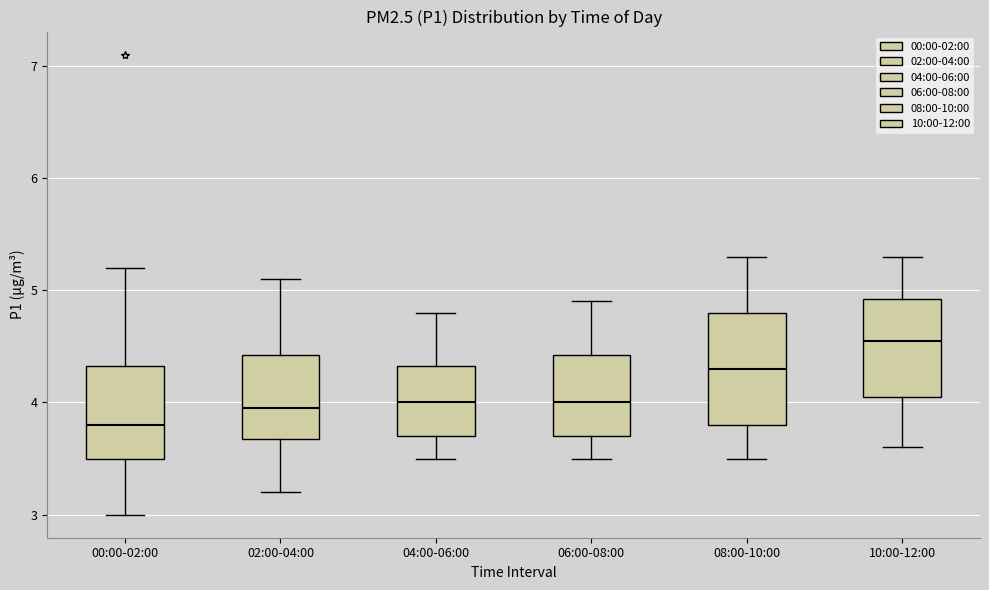

Reading left to right, transcribe this box plot: for each box, give where its median line is, the range the box spans, and where its two whiskers end, as read against the y-axis. The values are not printed on the chart, so give them approximately, as read against the axis.

00:00-02:00: median 3.8, box 3.5 to 4.3, whiskers 3.0 to 5.2
02:00-04:00: median 4.0, box 3.7 to 4.4, whiskers 3.2 to 5.1
04:00-06:00: median 4.0, box 3.7 to 4.3, whiskers 3.5 to 4.8
06:00-08:00: median 4.0, box 3.7 to 4.4, whiskers 3.5 to 4.9
08:00-10:00: median 4.3, box 3.8 to 4.8, whiskers 3.5 to 5.3
10:00-12:00: median 4.6, box 4.1 to 4.9, whiskers 3.6 to 5.3